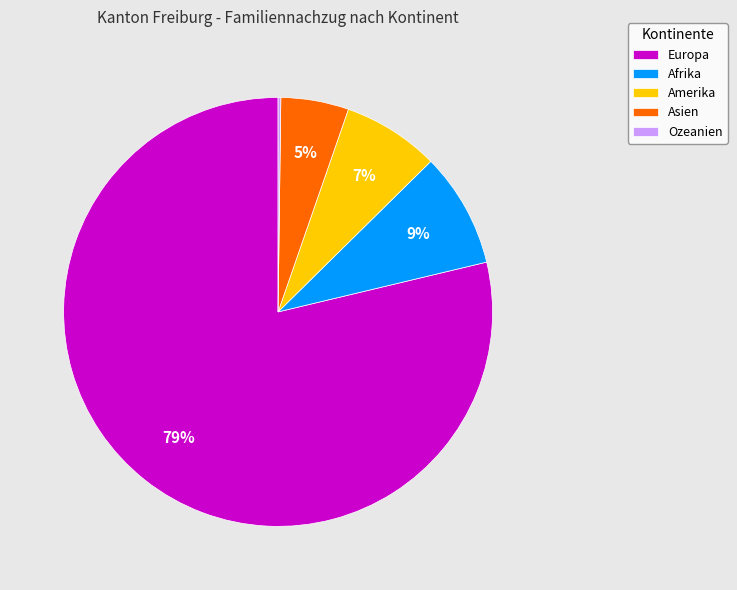

Is it true that Amerika is 1% of the pie?

False